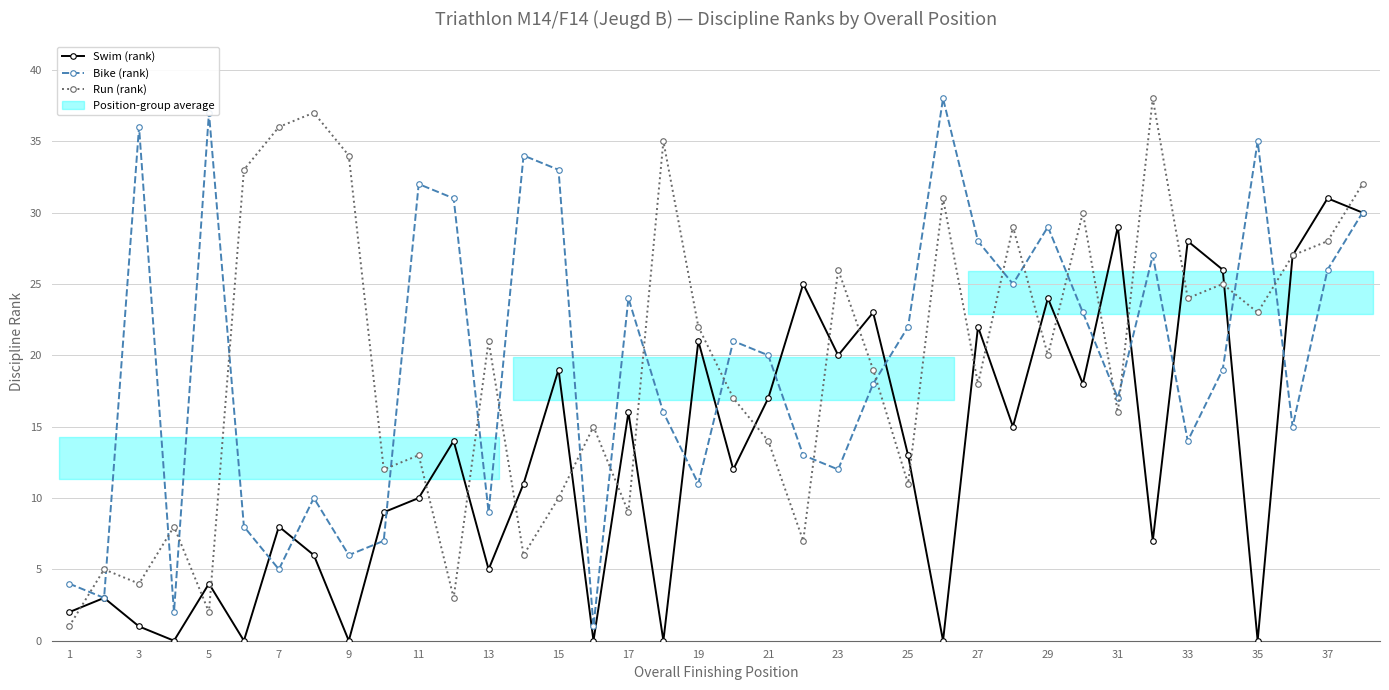

True or false: Swim (rank) and Run (rank) intersect in this chart.

True